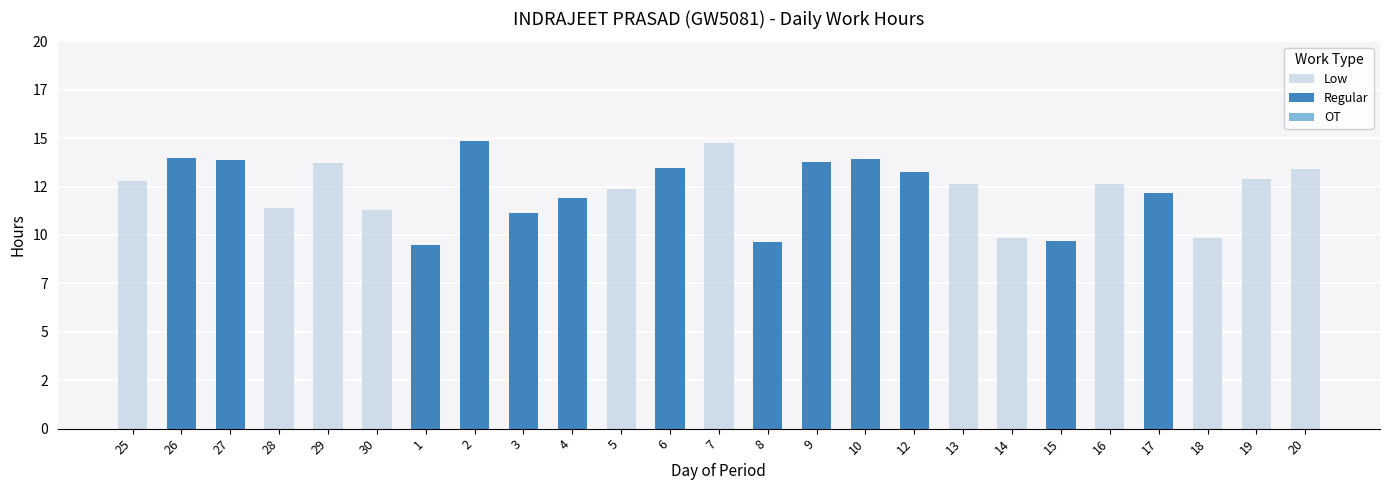

Are the bars grouped side by side (vs. stacked)?

No